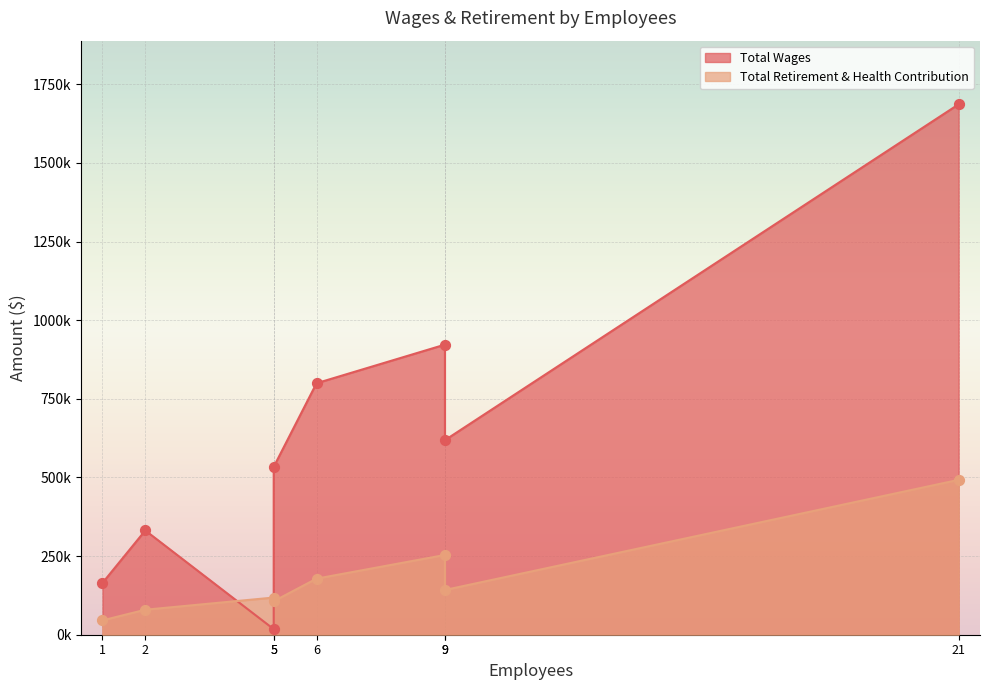

Which series contains the lowest Y value?

Total Wages